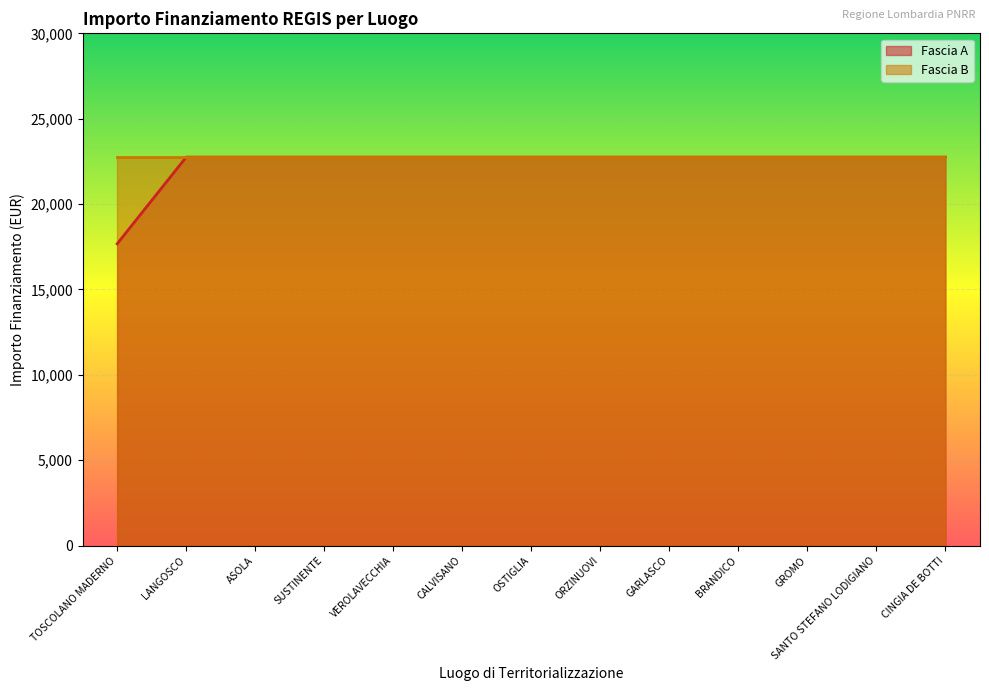

What is the approximate value at GROMO?

22750.0